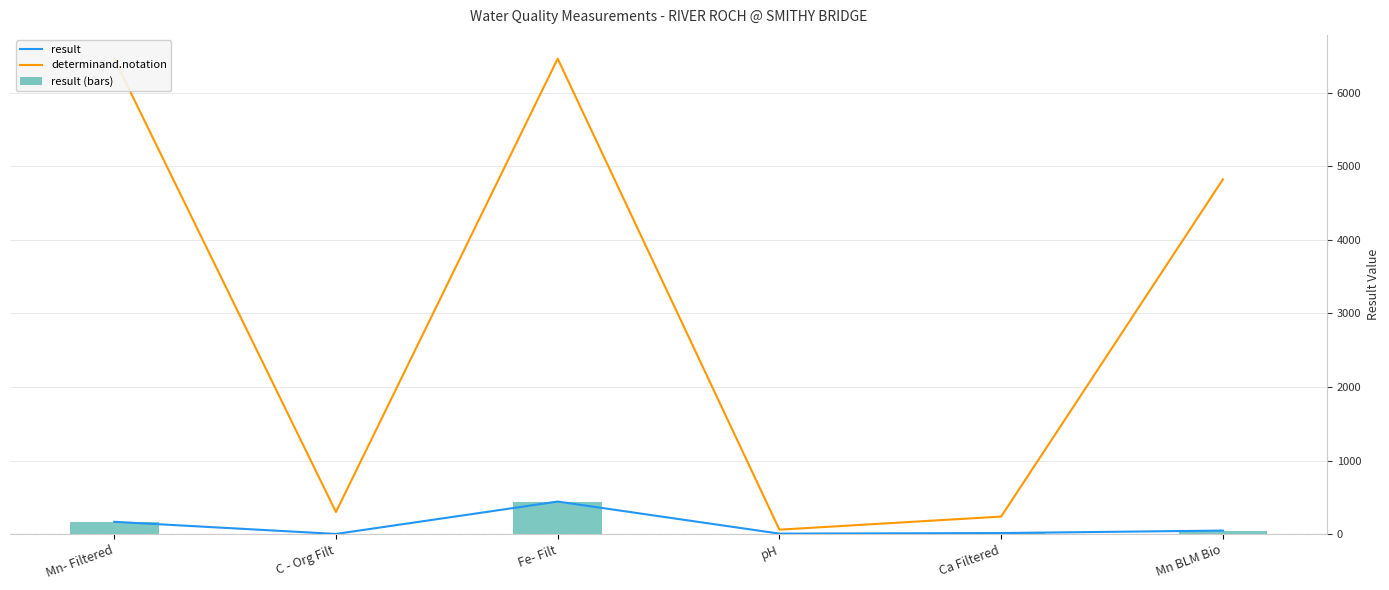

How many values in the result series exceed 48?

3